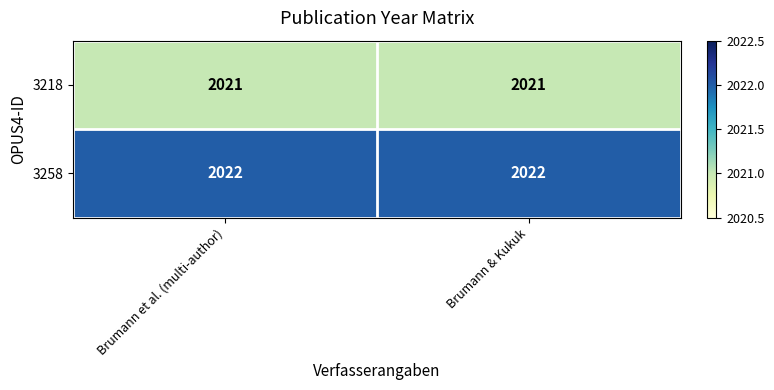

The value of 3218 at Brumann & Kukuk is 2828. True or false?

False